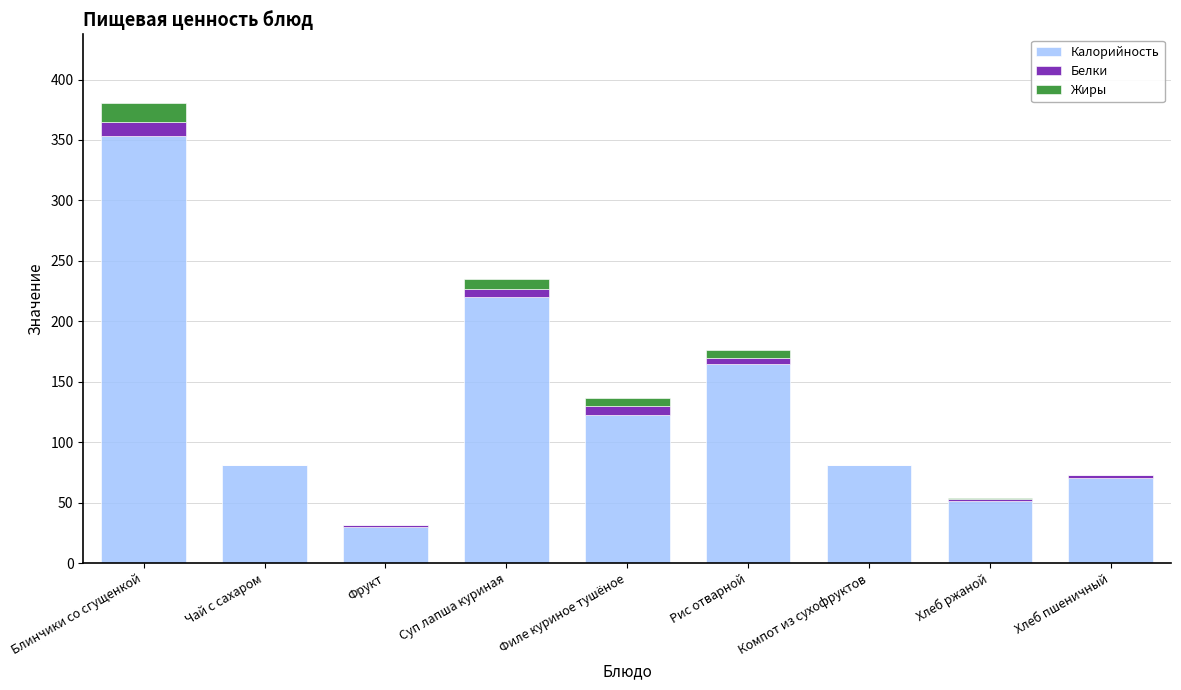

What is the approximate value of Калорийность at Блинчики со сгущенкой?

353.3